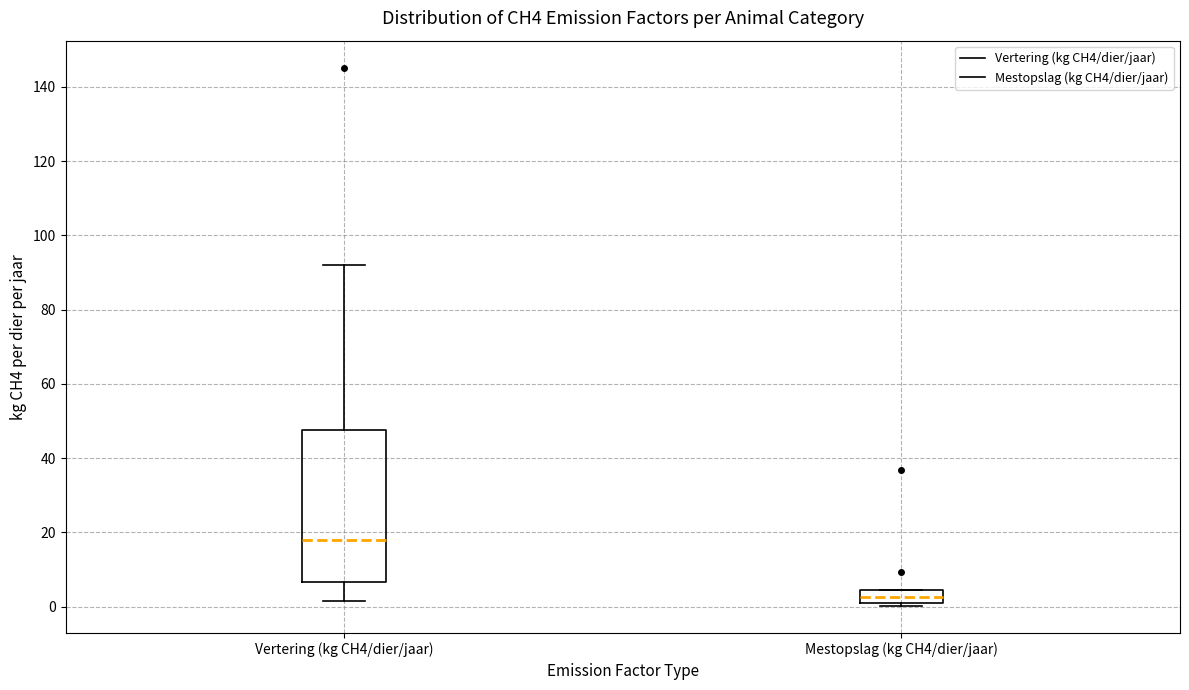

Which box is the tallest, from its lower edge to its upper edge?

Vertering (kg CH4/dier/jaar)